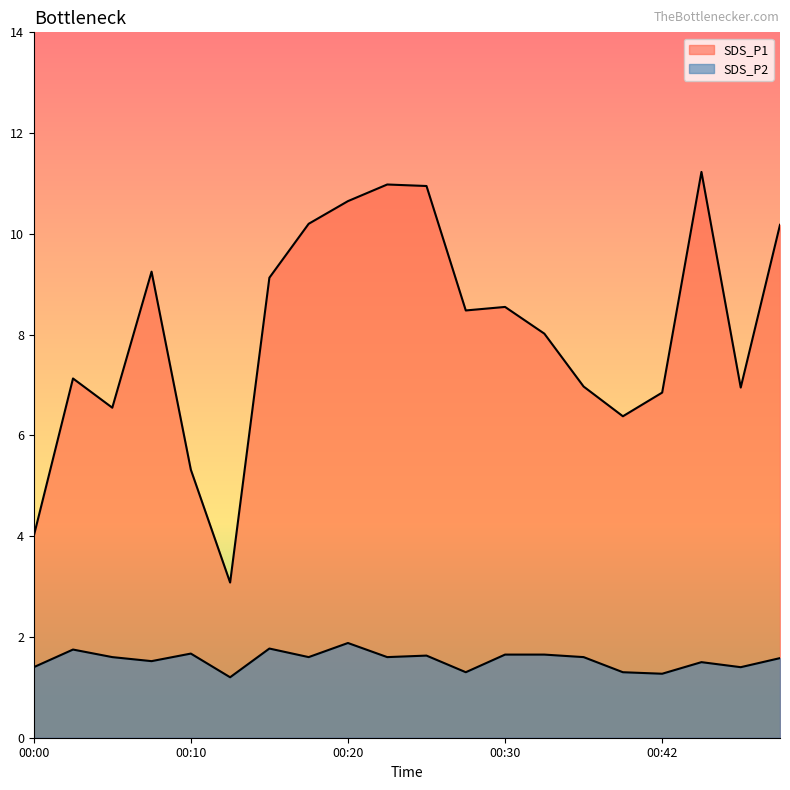

Reading right to left, transcribe all the data shown in this chart.

SDS_P1: 00:50=10.2	00:47=7.0	00:45=11.2	00:42=6.8	00:40=6.4	00:35=7.0	00:32=8.0	00:30=8.6	00:27=8.5	00:25=10.9	00:23=11.0	00:20=10.7	00:18=10.2	00:15=9.1	00:13=3.1	00:10=5.3	00:08=9.2	00:05=6.5	00:03=7.1	00:00=4.0
SDS_P2: 00:50=1.6	00:47=1.4	00:45=1.5	00:42=1.3	00:40=1.3	00:35=1.6	00:32=1.6	00:30=1.6	00:27=1.3	00:25=1.6	00:23=1.6	00:20=1.9	00:18=1.6	00:15=1.8	00:13=1.2	00:10=1.7	00:08=1.5	00:05=1.6	00:03=1.8	00:00=1.4